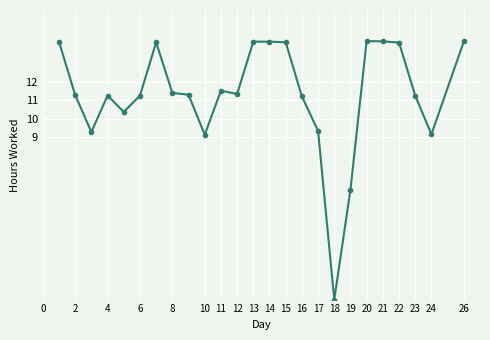

What is the value of the 5th point from the left?

10.4